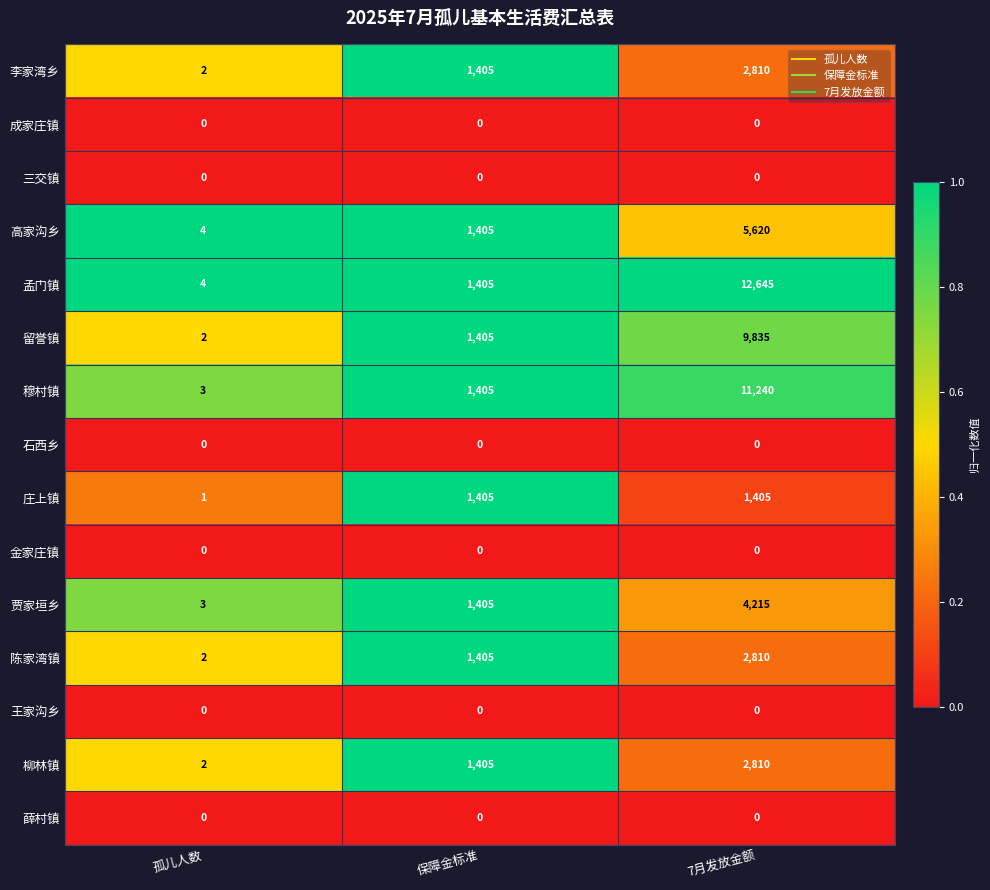

The value of 庄上镇 at 保障金标准 is 392. True or false?

False